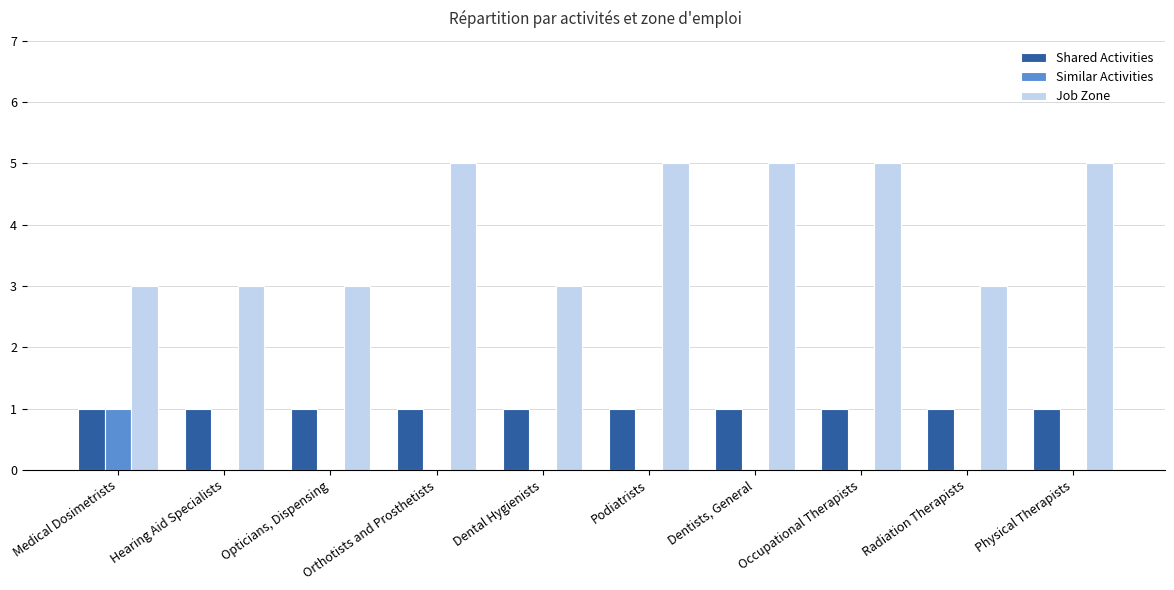

Is the value of Job Zone at Dentists, General greater than the value of Similar Activities at Opticians, Dispensing?

Yes